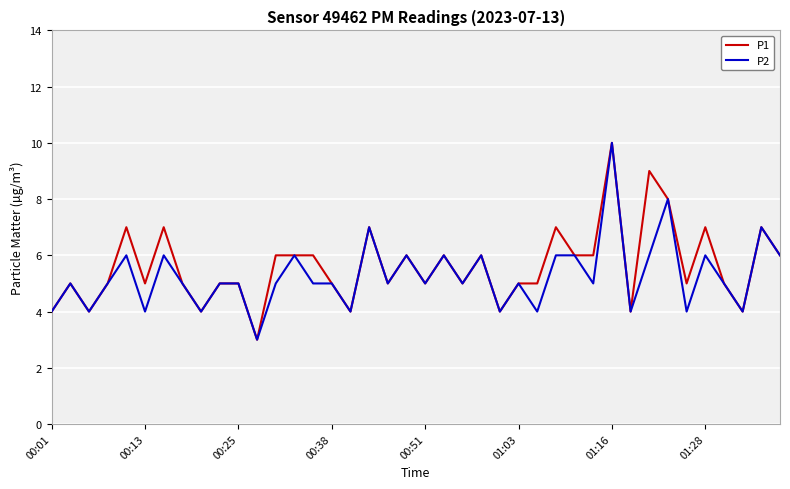

What is the lowest value of the P2 series?

3